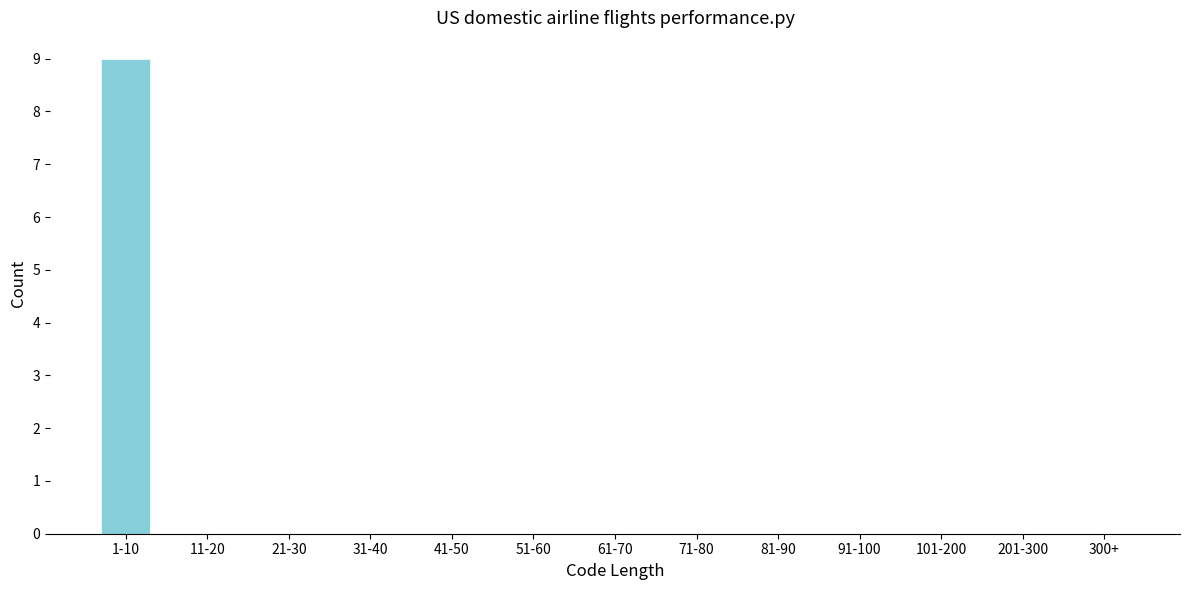

Reading left to right, list all the values displayed in this chart.

1-10=9	11-20=0	21-30=0	31-40=0	41-50=0	51-60=0	61-70=0	71-80=0	81-90=0	91-100=0	101-200=0	201-300=0	300+=0